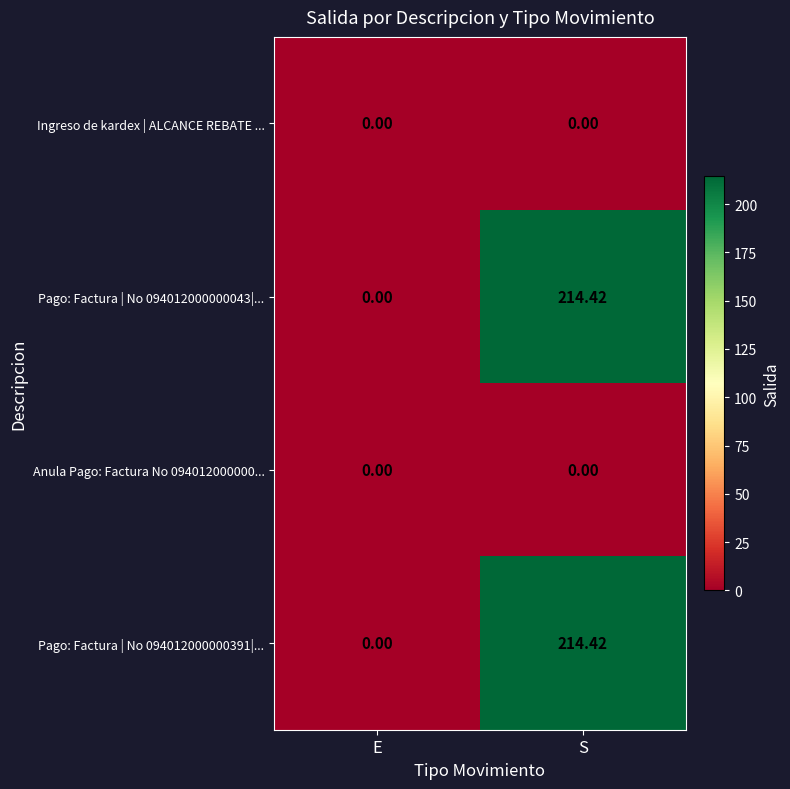

List the labels in order of Pago: Factura | No 094012000000391|... value, largest first.

S, E